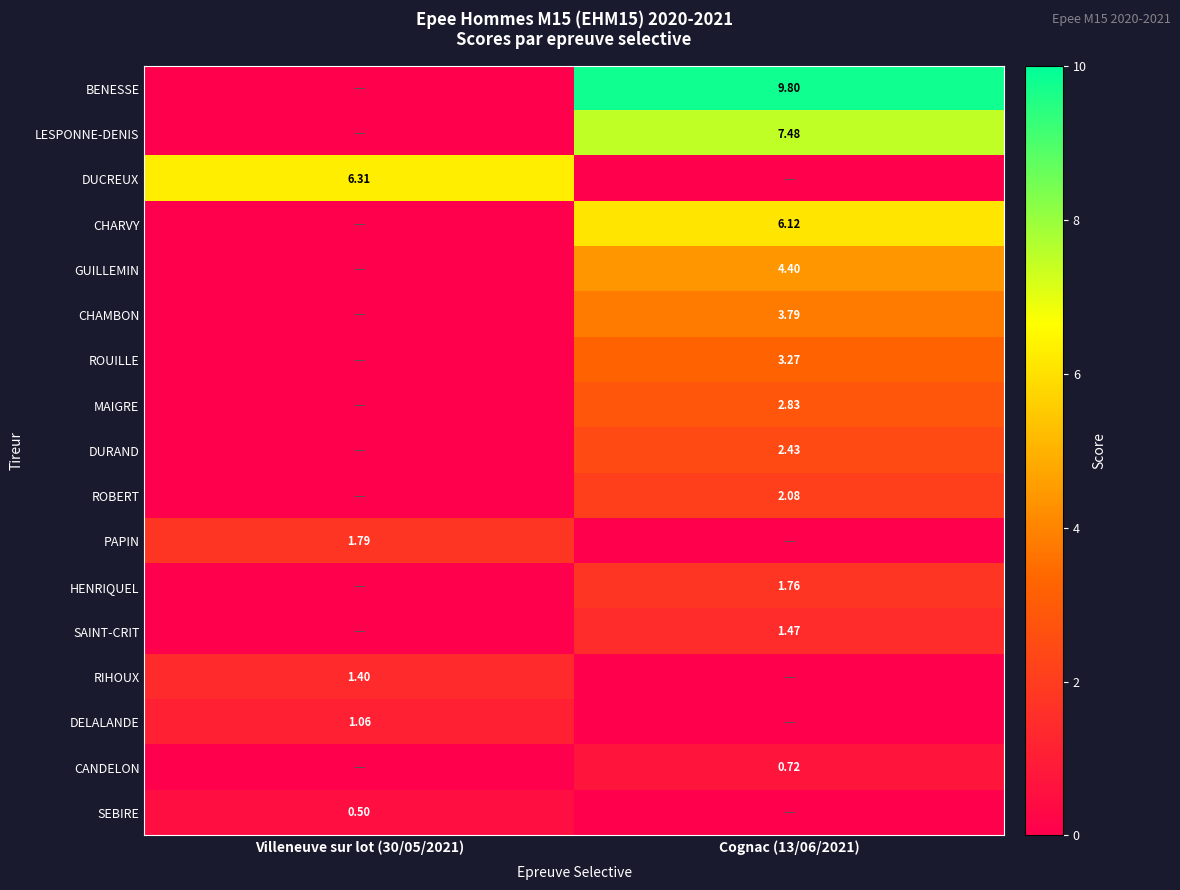

What is the difference between the maximum and minimum values in the GUILLEMIN series?

4.4